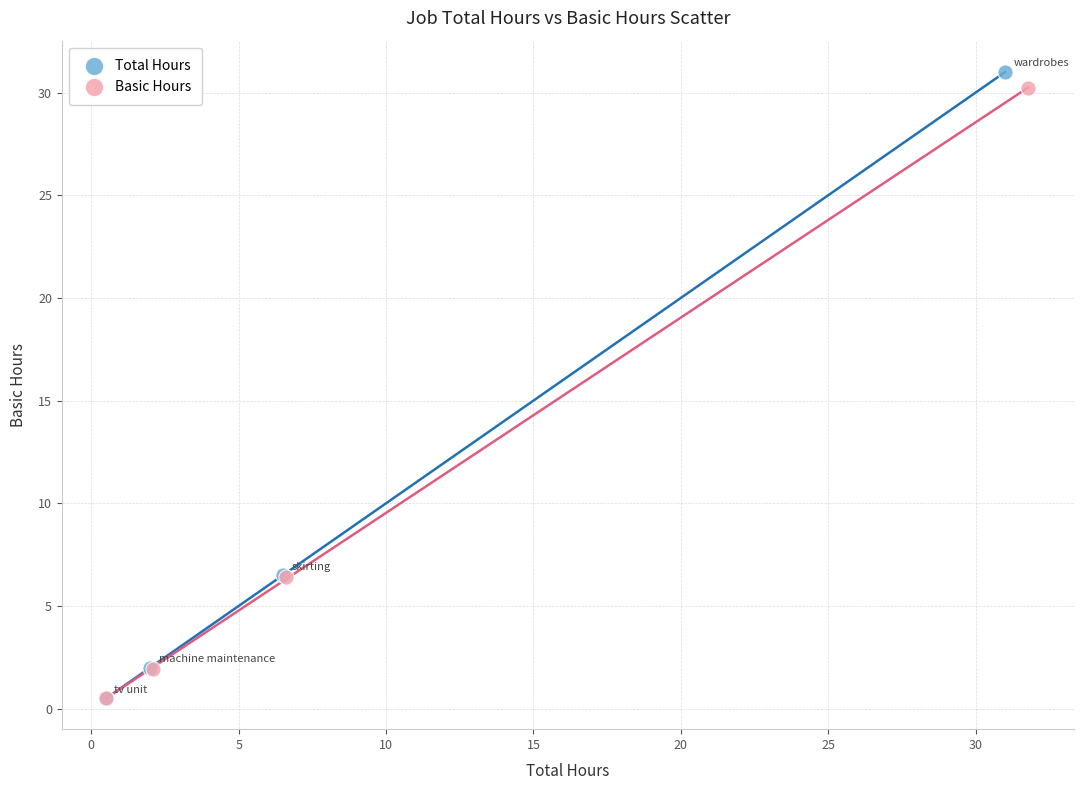

What are all the series names shown in the legend?

Total Hours, Basic Hours